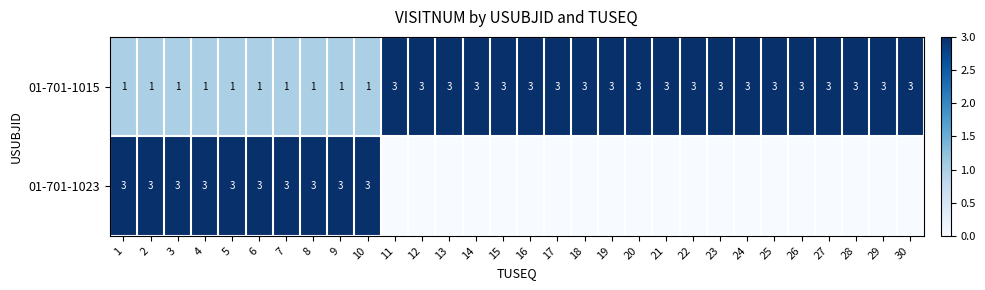

At 6, list the series in order from largest to smallest.

01-701-1023, 01-701-1015